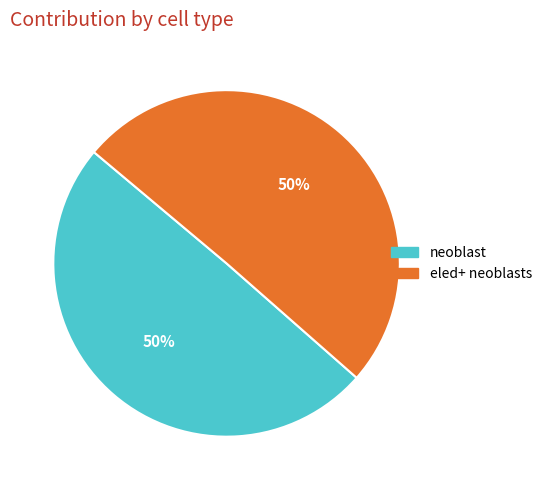

How many slices are in this pie chart?

2